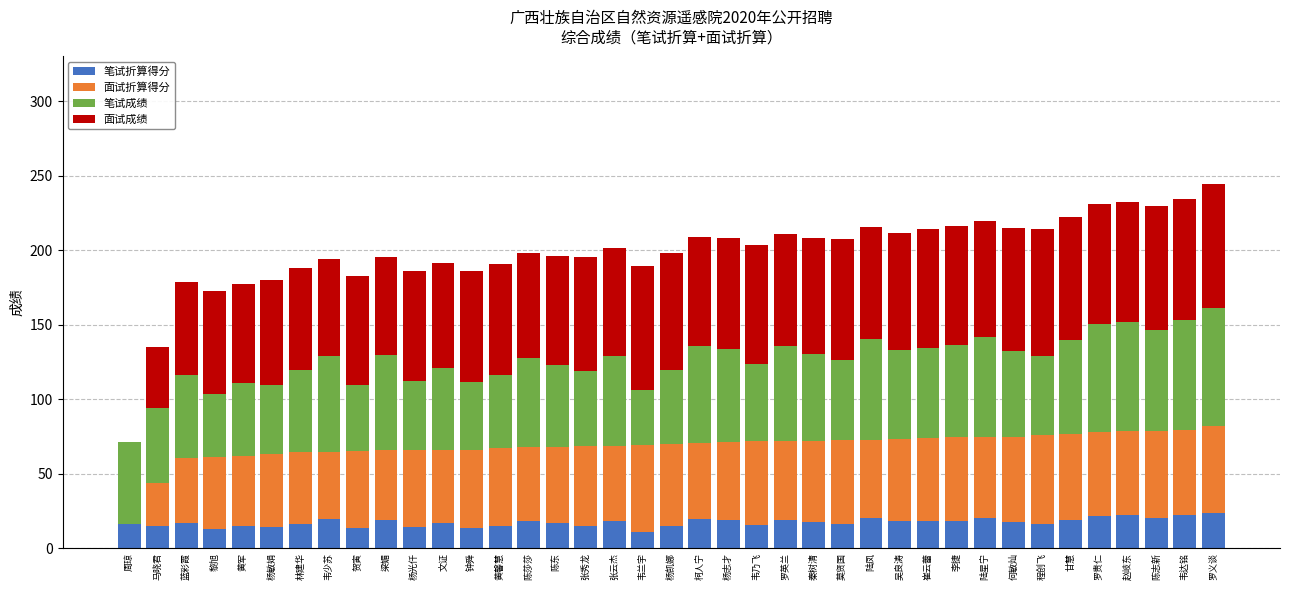

What is the highest value of the 笔试折算得分 series?

23.7